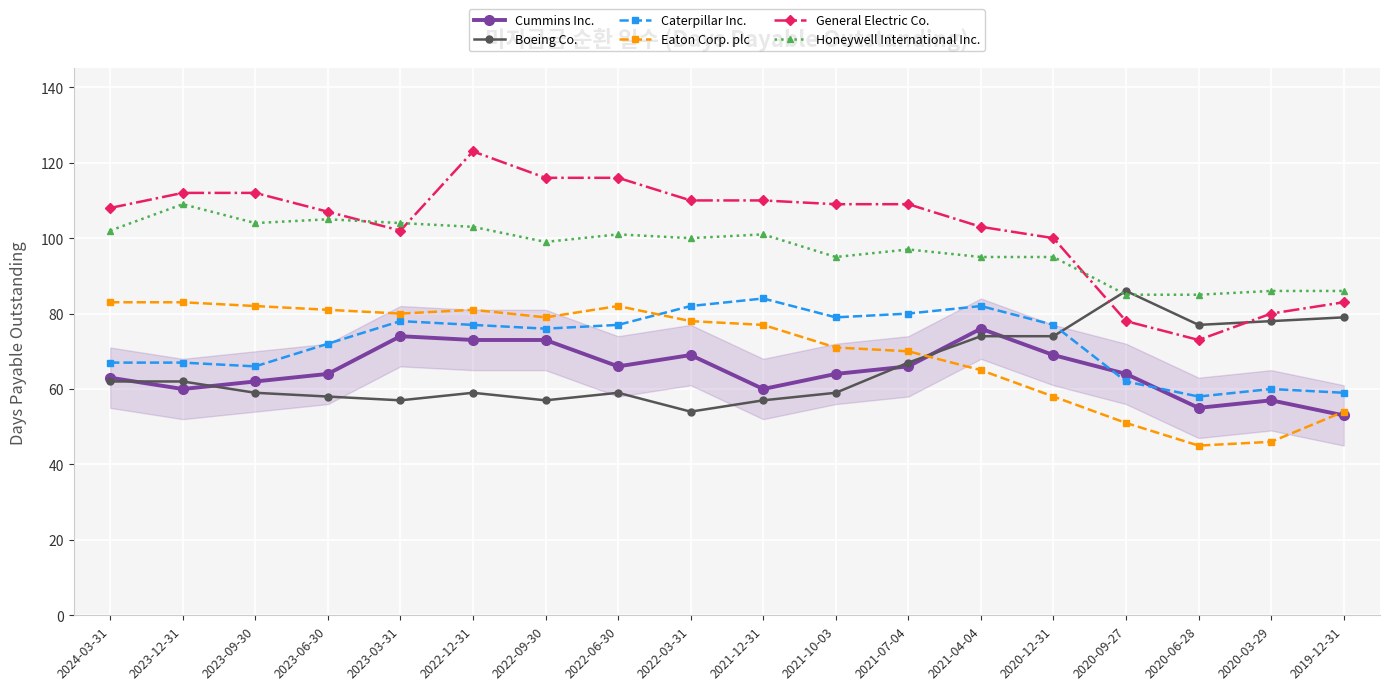

What are all the series names shown in the legend?

Cummins Inc., Boeing Co., Caterpillar Inc., Eaton Corp. plc, General Electric Co., Honeywell International Inc.